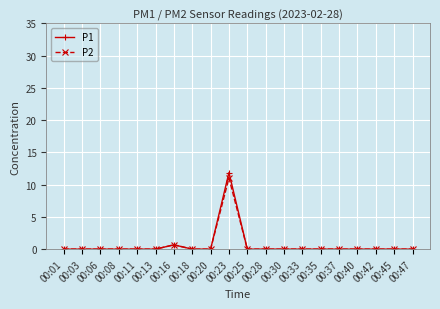

Which series has the widest spread of values?

P1